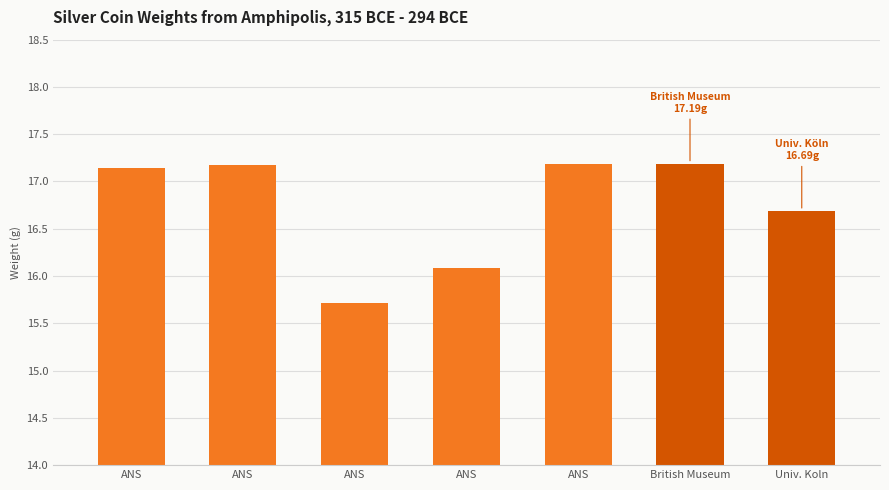

How many distinct data groups are displayed?

1